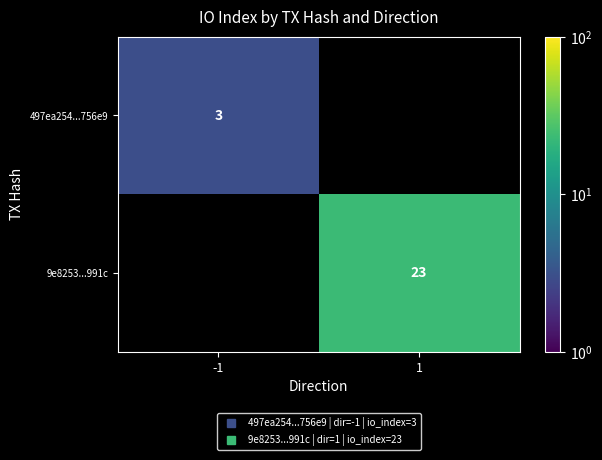

Read the 9e8253...991c value at 1.

23.0